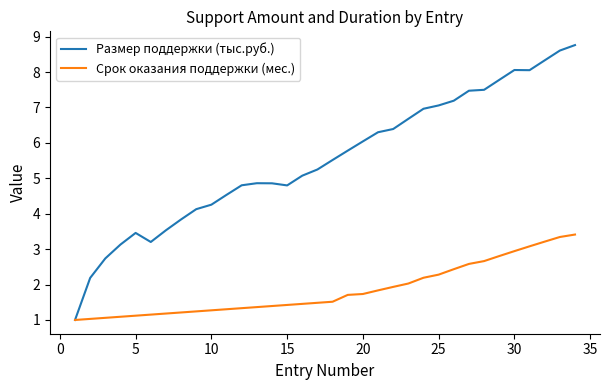

What is the smallest value displayed?

1.0